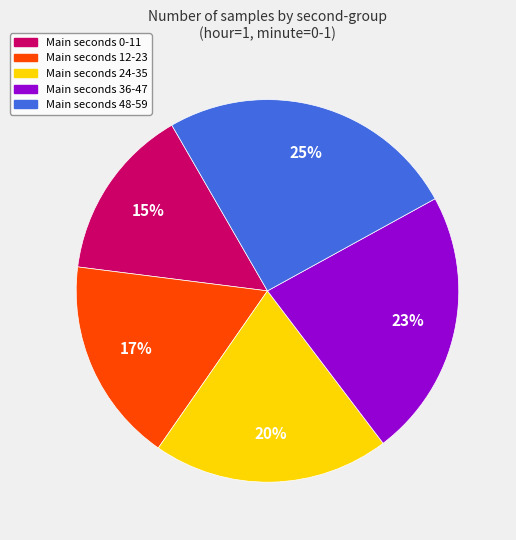

Count the number of slices in the pie.

5